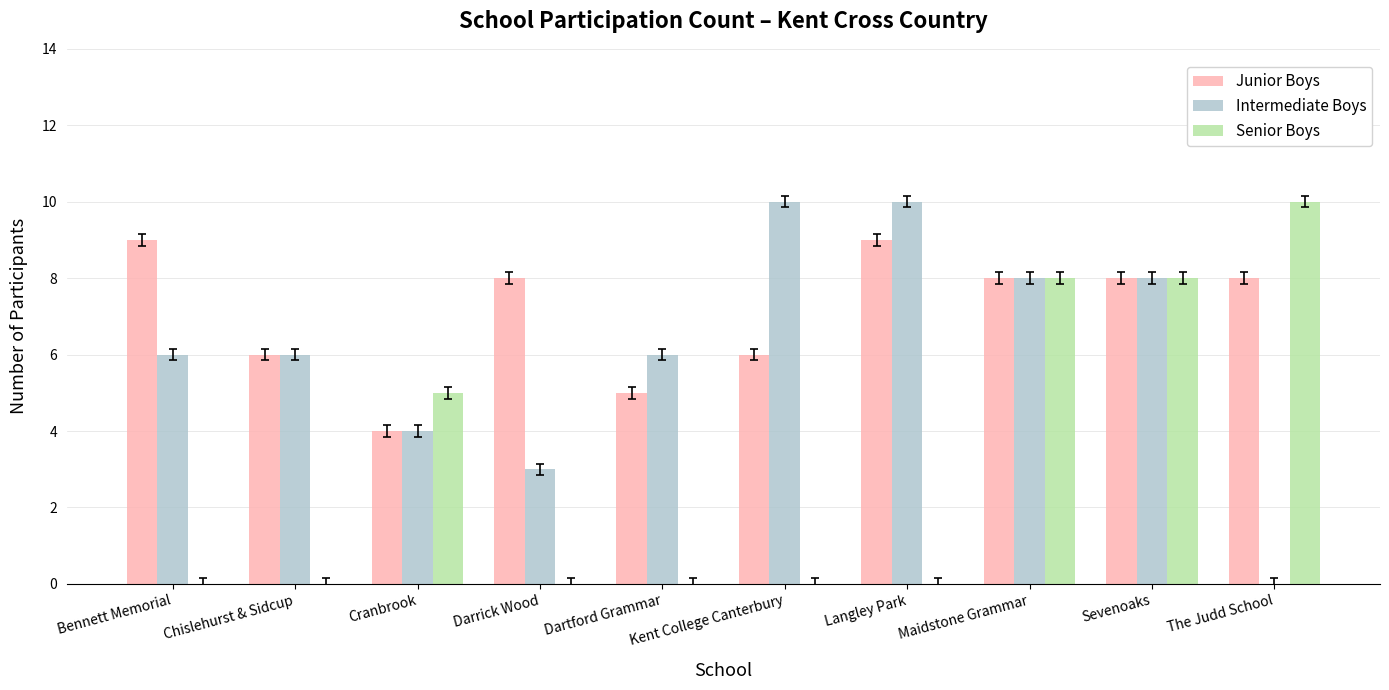

Between Bennett Memorial and Dartford Grammar, which series saw the biggest shift?

Junior Boys